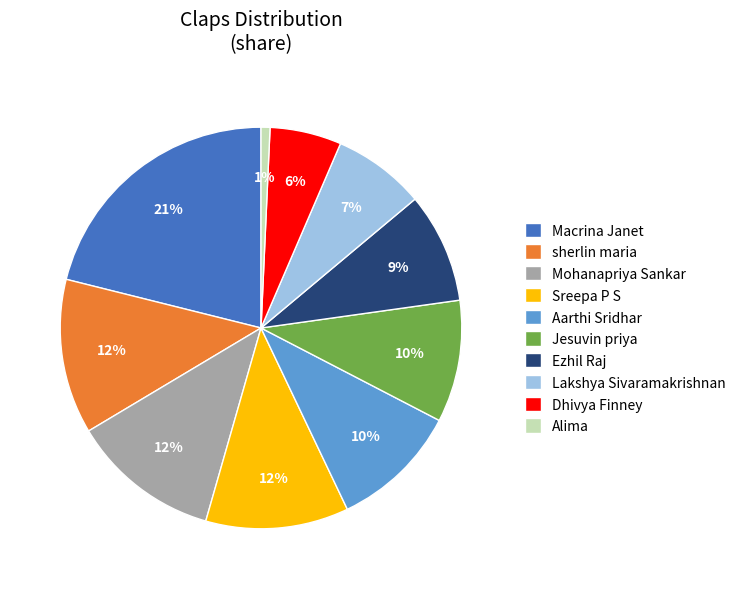

Which category has the smallest portion of the pie?

Alima